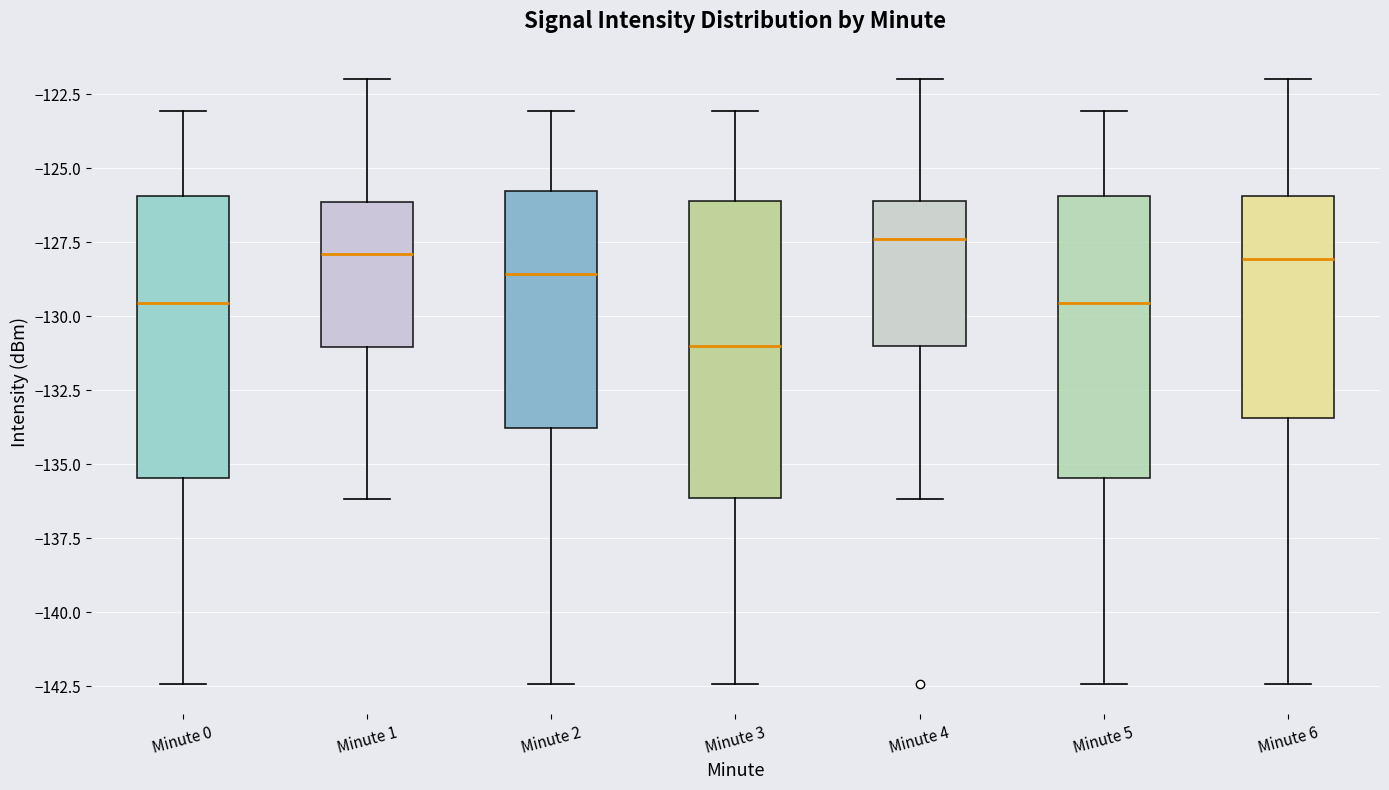

Which box's median line is the lowest?

Minute 3